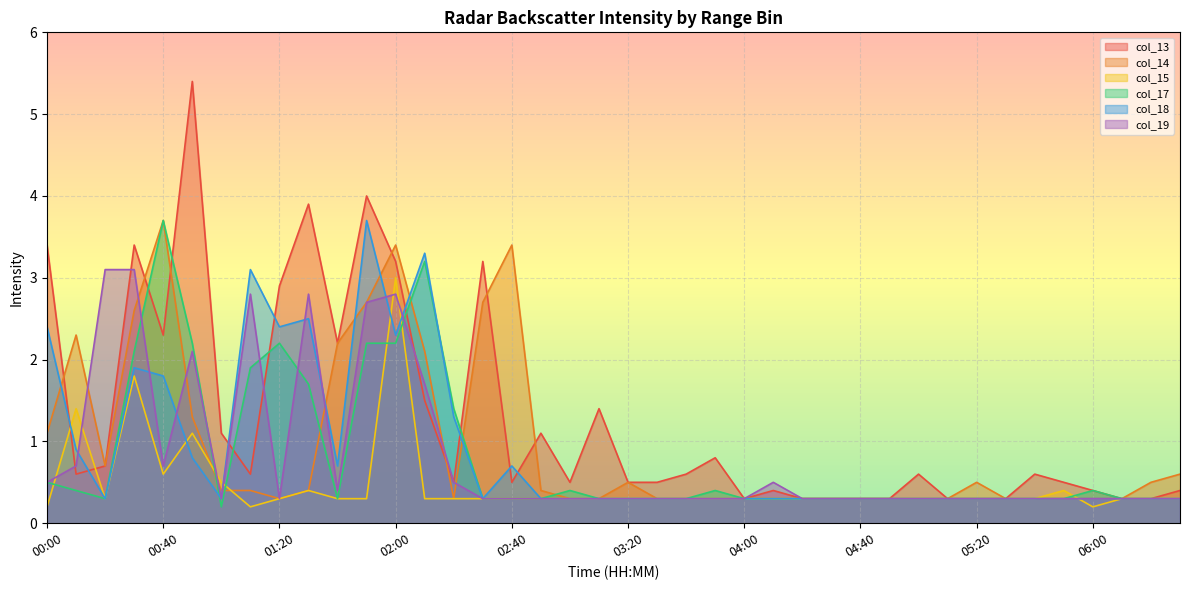

Where is the first local maximum for col_18?

00:30